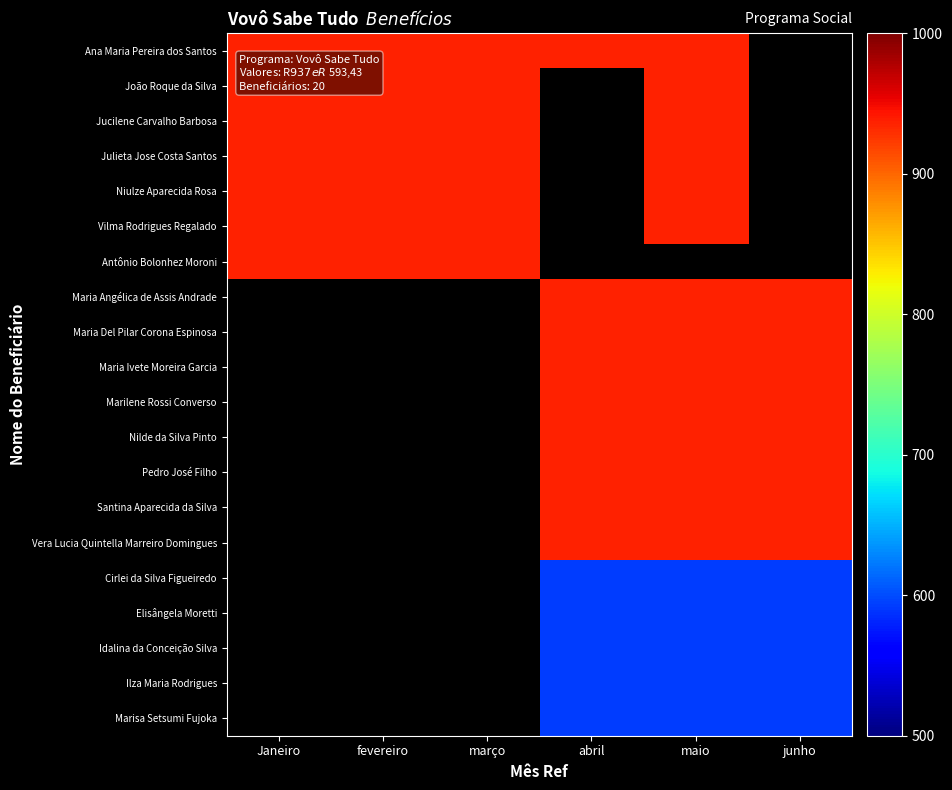

Which has a higher value, maio or março?

maio